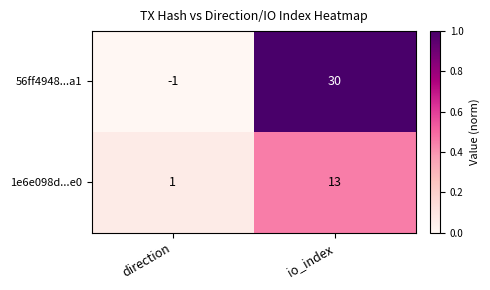

Reading right to left, transcribe all the data shown in this chart.

56ff4948...a1: io_index=30	direction=-1
1e6e098d...e0: io_index=13	direction=1